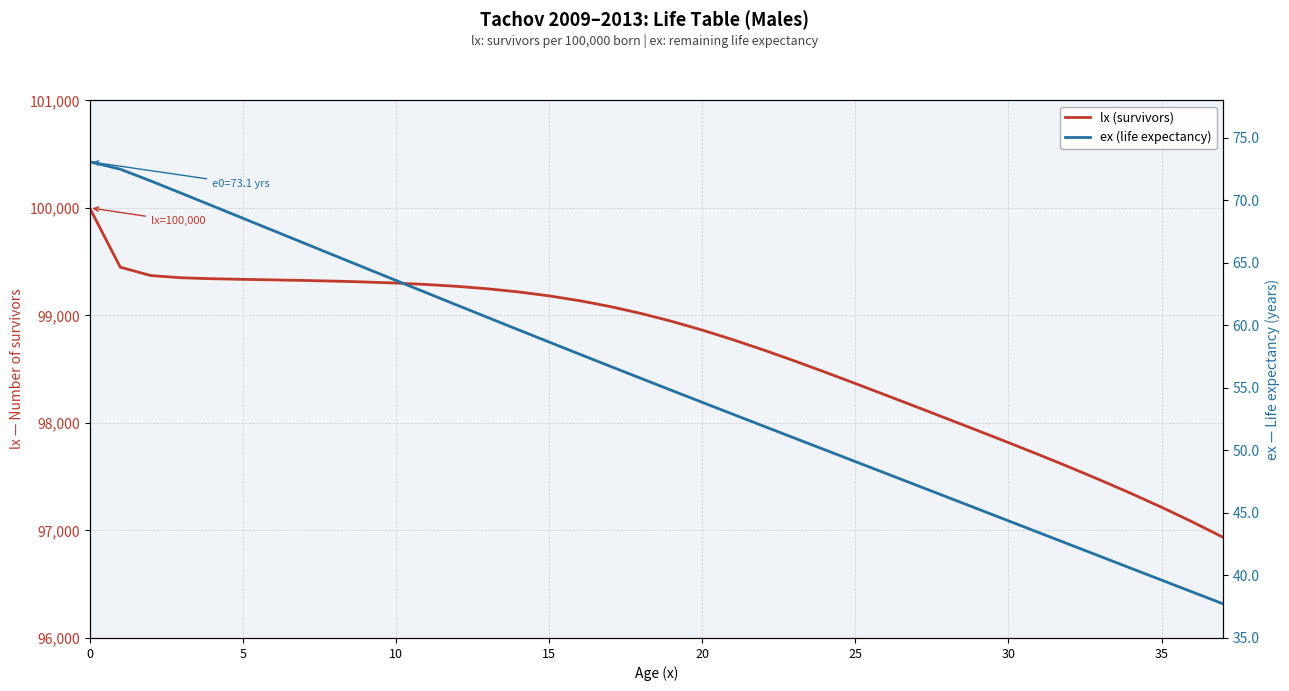

Reading right to left, list all the values displayed in this chart.

lx (survivors): 96937.4	97080.3	97215.7	97344.7	97468.3	97587.7	97703.6	97816.9	97928.4	98038.9	98148.7	98258.1	98366.6	98473.5	98578.0	98678.7	98774.3	98863.5	98945.1	99018.2	99082.0	99136.4	99181.6	99218.2	99247.3	99269.9	99287.3	99300.5	99310.6	99318.5	99324.8	99330.2	99335.2	99340.9	99349.7	99370.1	99448.2	100000.0
ex (life expectancy): 37.7	38.7	39.6	40.6	41.5	42.5	43.4	44.4	45.3	46.3	47.2	48.2	49.1	50.1	51.0	51.9	52.9	53.8	54.8	55.8	56.7	57.7	58.7	59.6	60.6	61.6	62.6	63.6	64.6	65.6	66.6	67.6	68.6	69.6	70.6	71.5	72.5	73.1